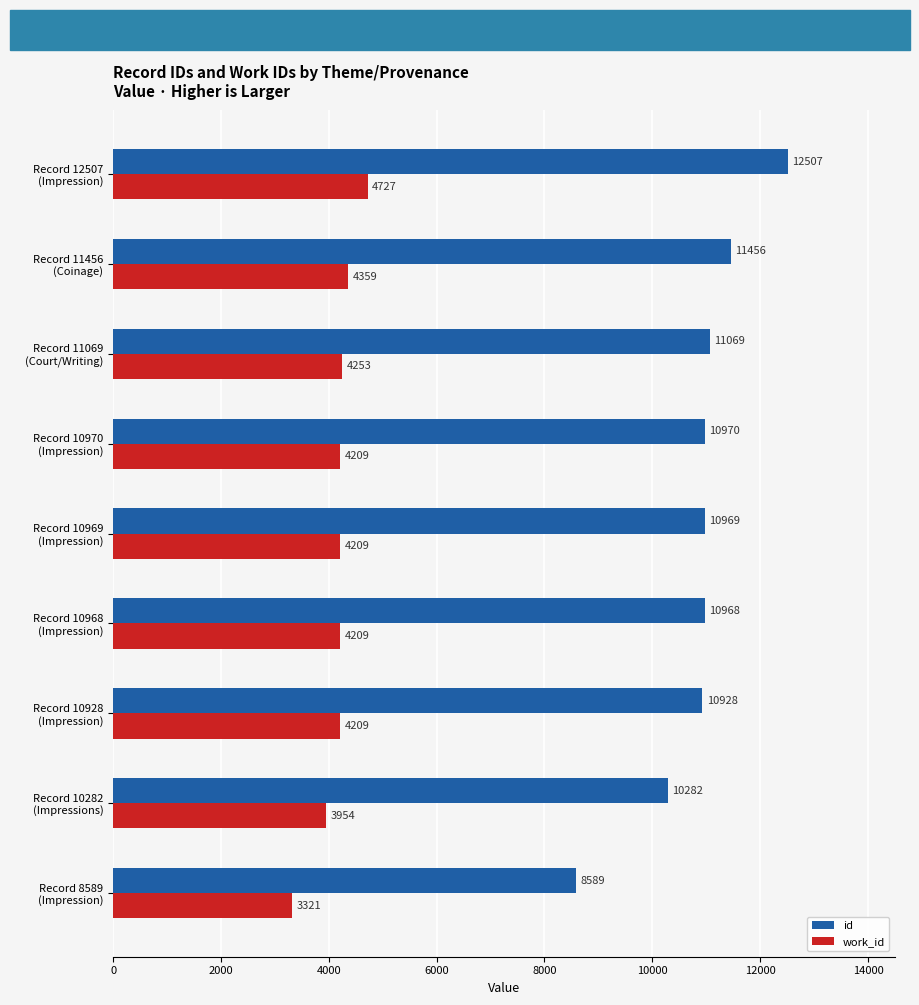

Rank the series by their average value, from highest to lowest.

id, work_id